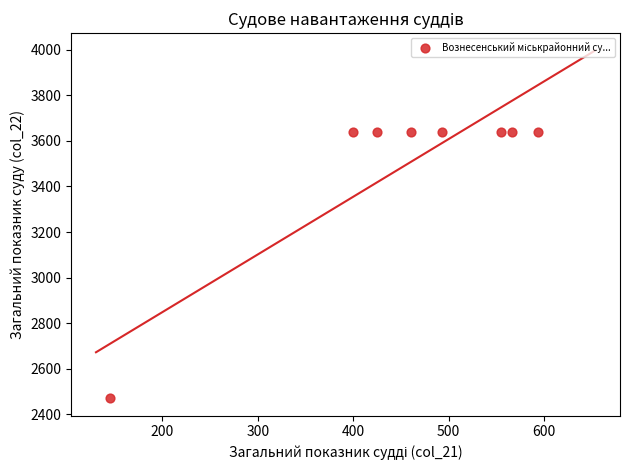

What is the average X value?

455